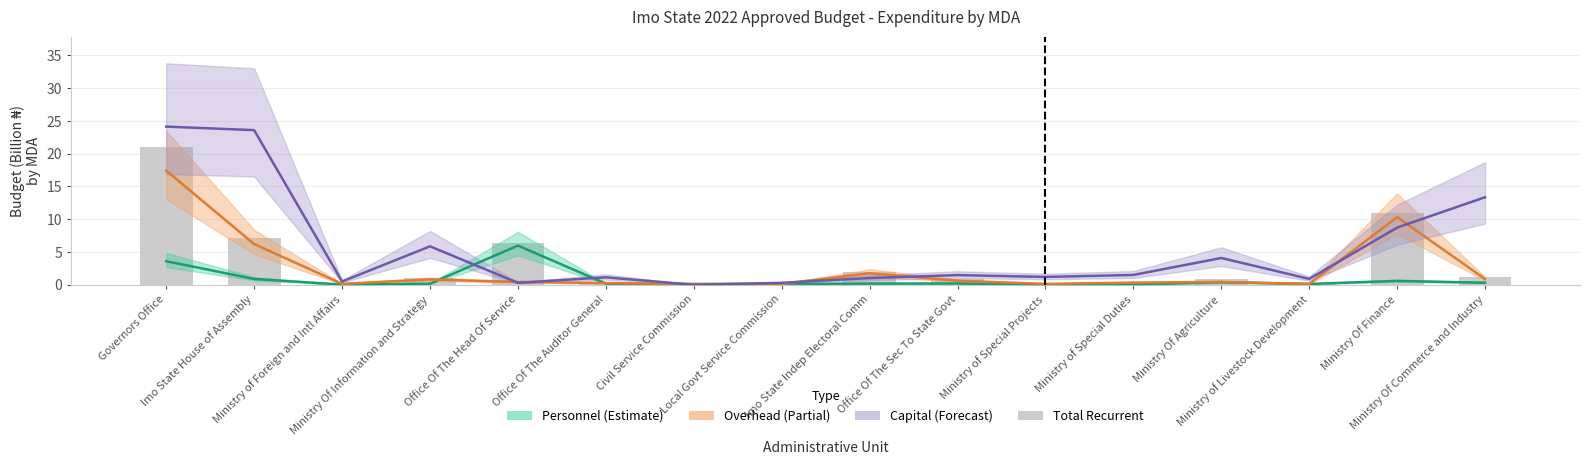

True or false: the data shows 0.1 at Ministry of Foreign and Intl Affairs.

False